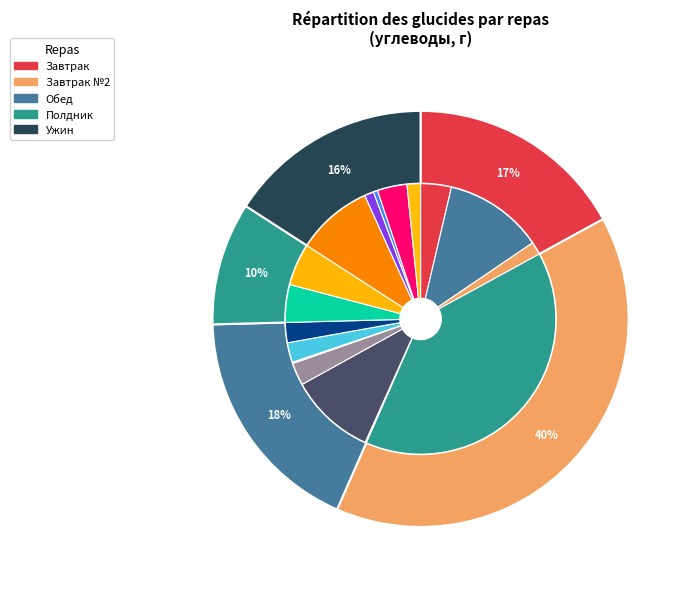

How many slices are in this pie chart?

18